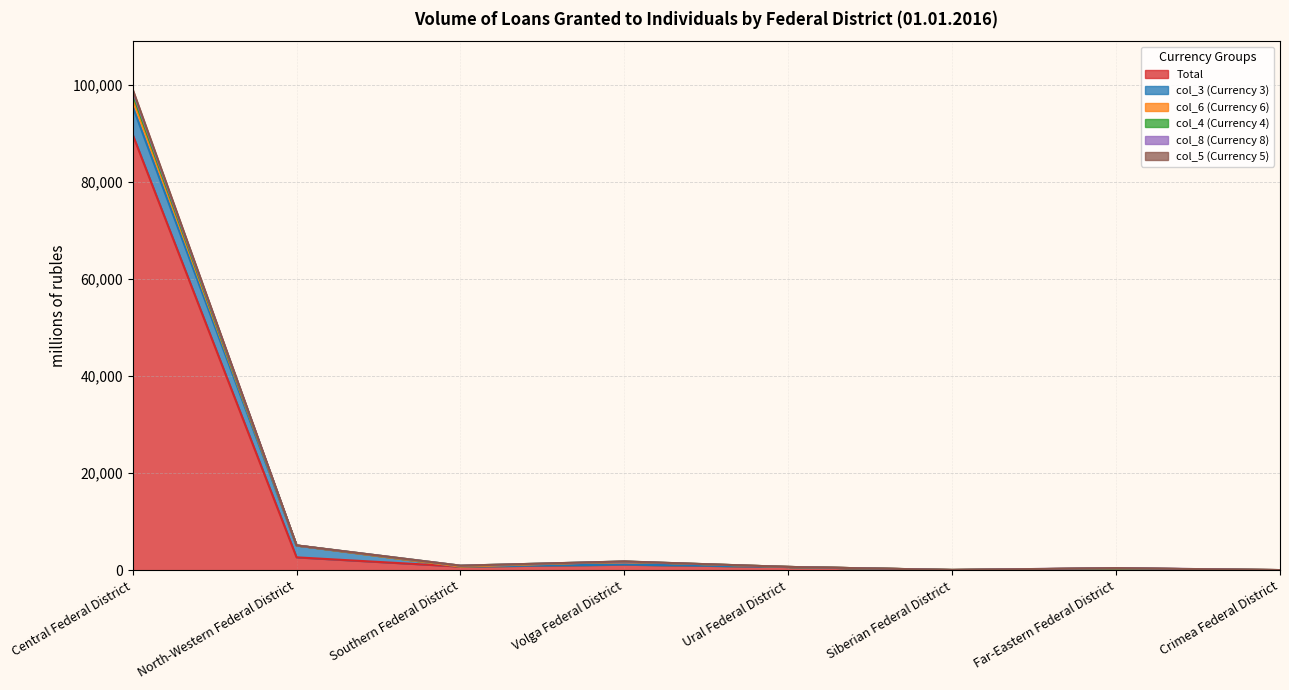

Which category has the highest value in the Total series?

Central Federal District